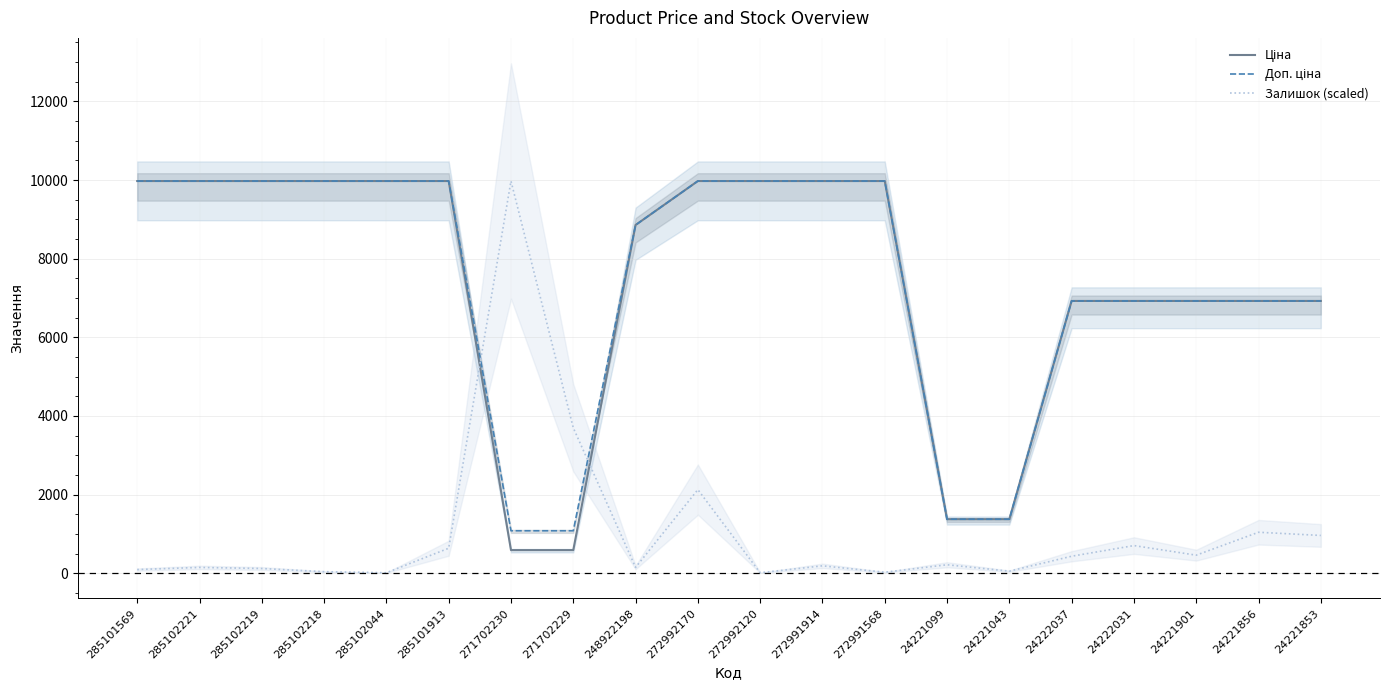

Between 285102218 and 24221043, which series saw the biggest shift?

Доп. ціна